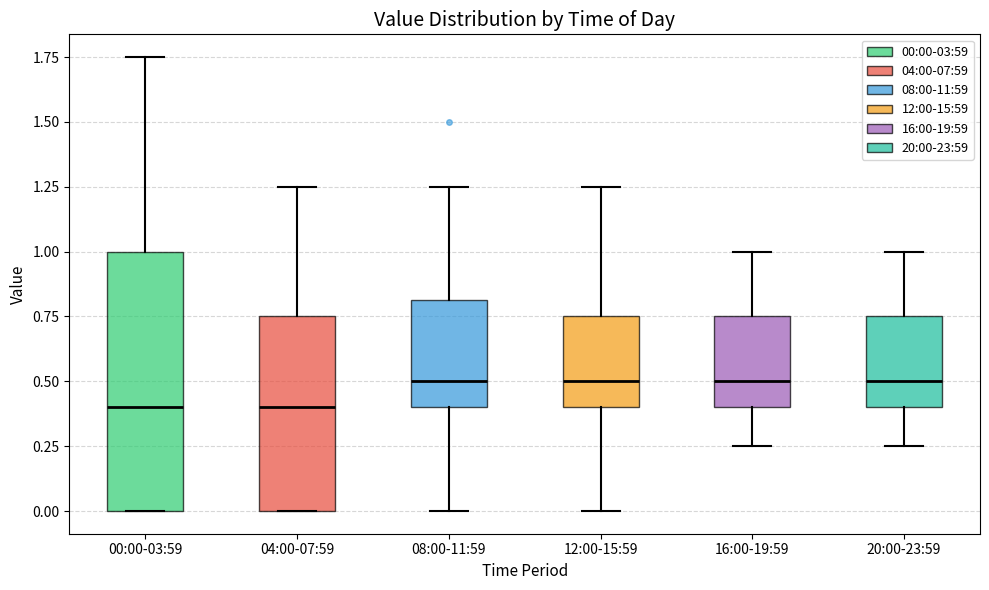

Reading left to right, transcribe this box plot: for each box, give where its median line is, the range the box spans, and where its two whiskers end, as read against the y-axis. The values are not printed on the chart, so give them approximately, as read against the axis.

00:00-03:59: median 0.40, box 0.00 to 1.00, whiskers 0.00 to 1.75
04:00-07:59: median 0.40, box 0.00 to 0.75, whiskers 0.00 to 1.25
08:00-11:59: median 0.50, box 0.40 to 0.80, whiskers 0.00 to 1.25
12:00-15:59: median 0.50, box 0.40 to 0.75, whiskers 0.00 to 1.25
16:00-19:59: median 0.50, box 0.40 to 0.75, whiskers 0.25 to 1.00
20:00-23:59: median 0.50, box 0.40 to 0.75, whiskers 0.25 to 1.00